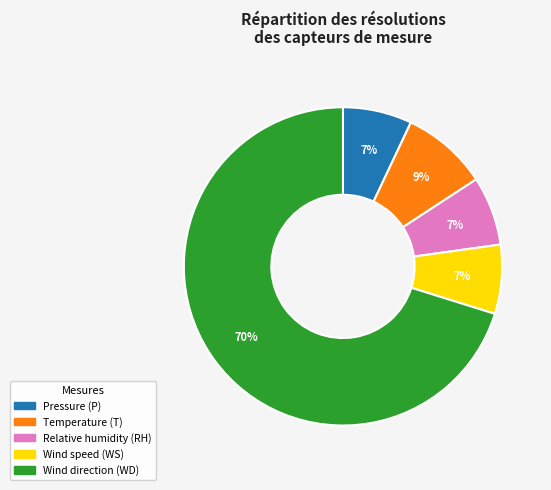

To the nearest percent, what is the combined percentage of Wind direction (WD) and Temperature (T)?

79%